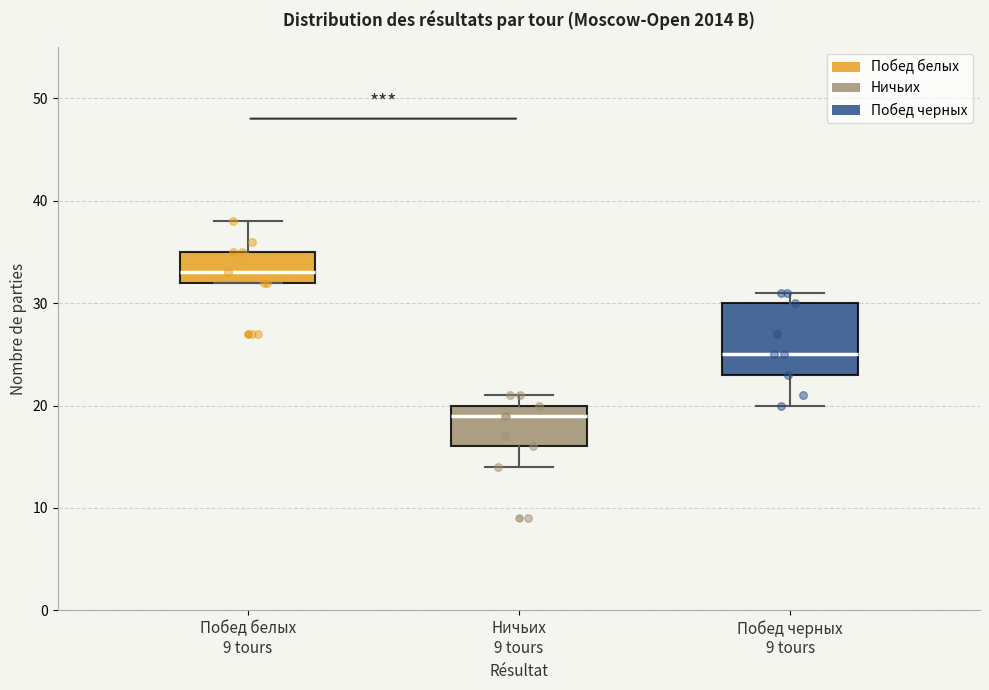

Where does the upper whisker of the box for Побед белых 9 tours end on the y-axis? The values are not printed on the chart, so give them approximately, as read against the axis.

38